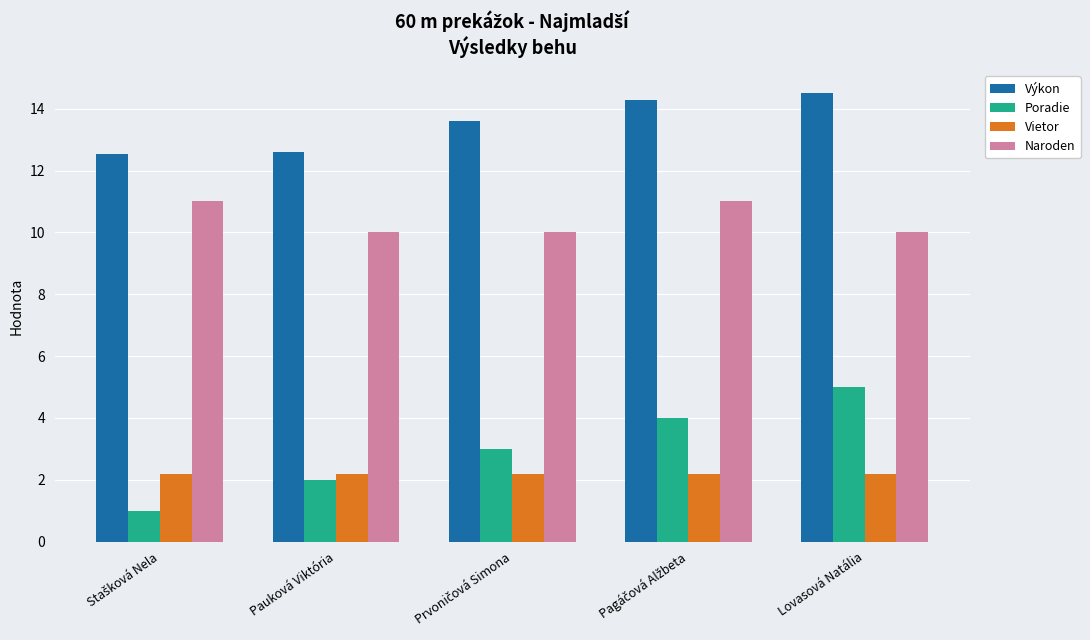

What is the lowest value of the Naroden series?

10.0